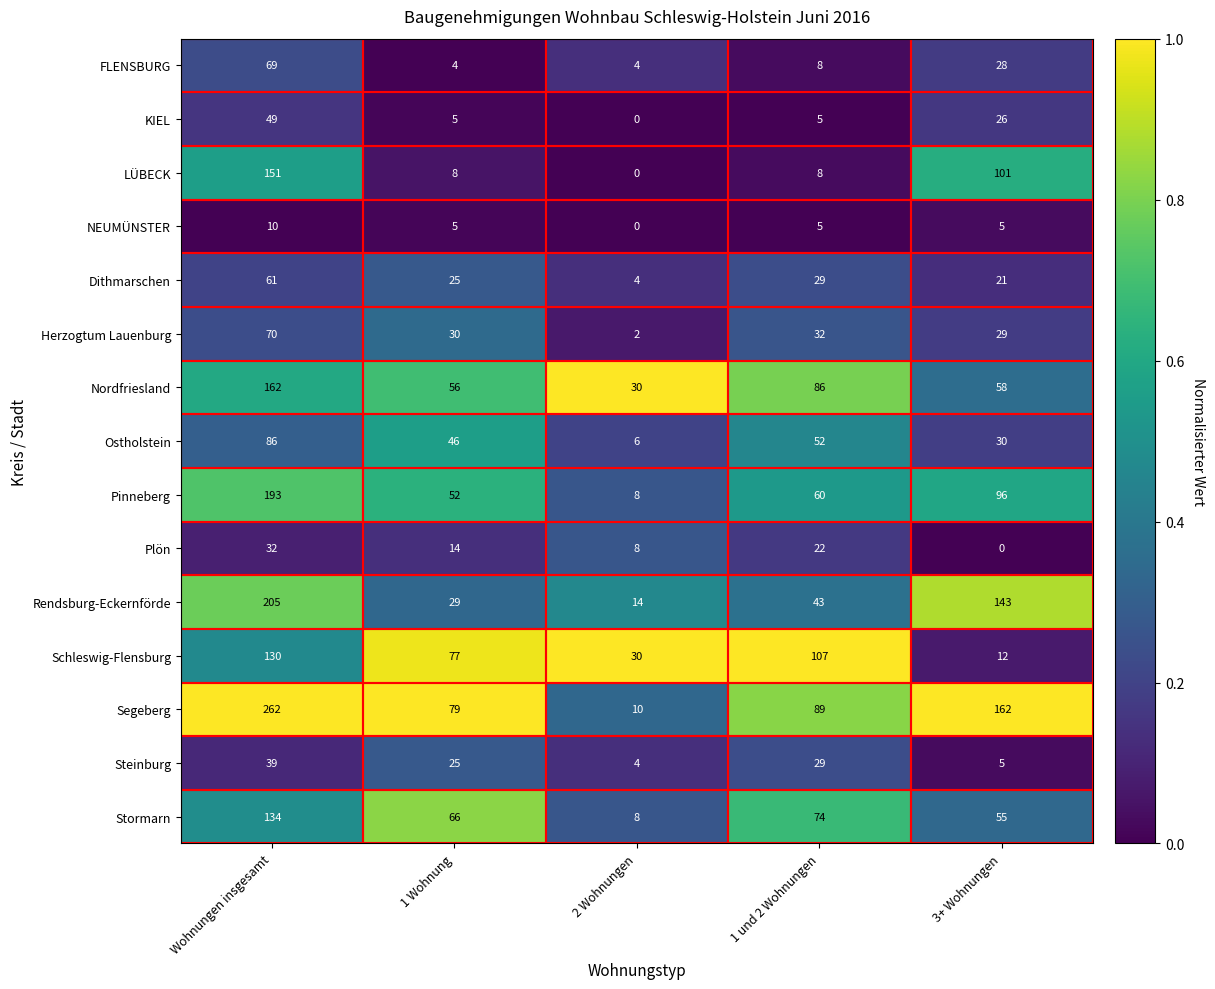

What is the average value of the Dithmarschen series?

28